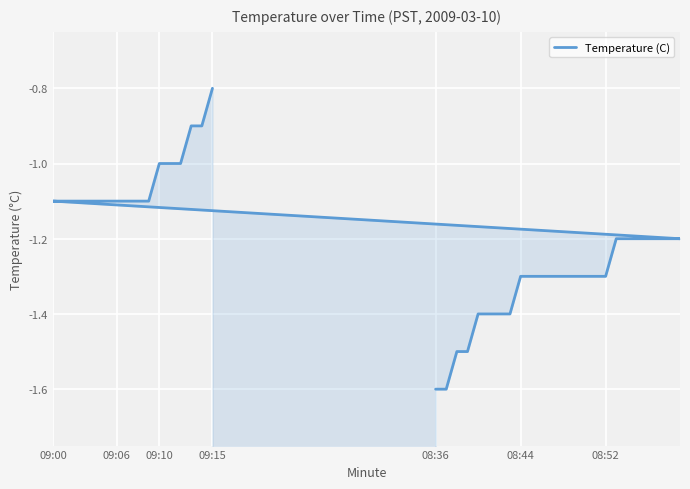

What is the average value?

-1.2